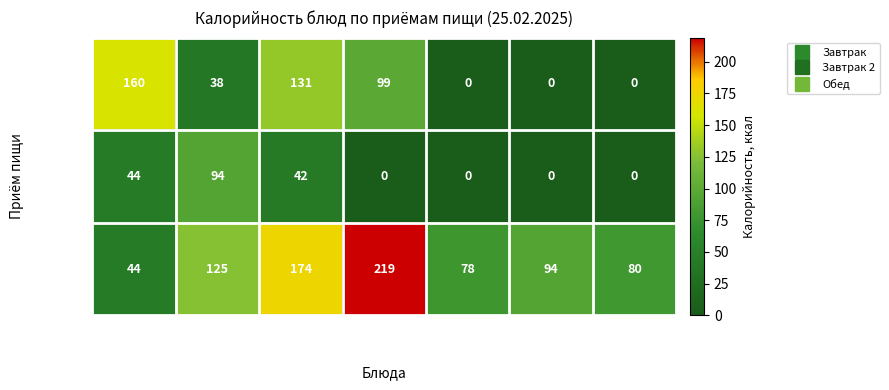

What is the difference between the maximum and minimum values in the Завтрак 2 series?

94